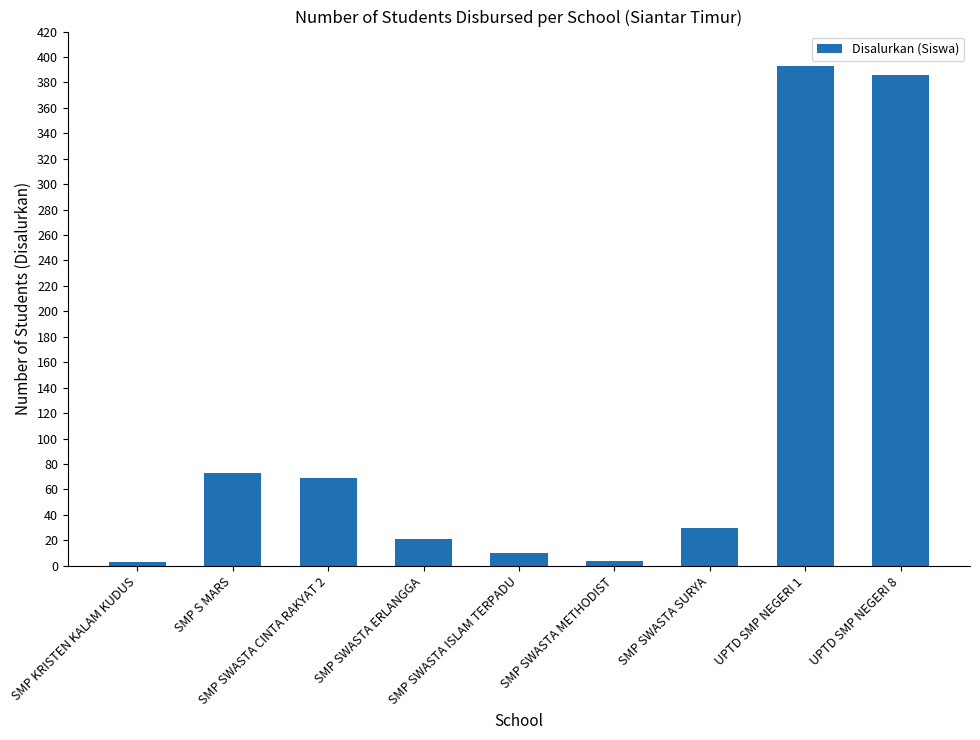

What is the maximum value shown in the chart?

393